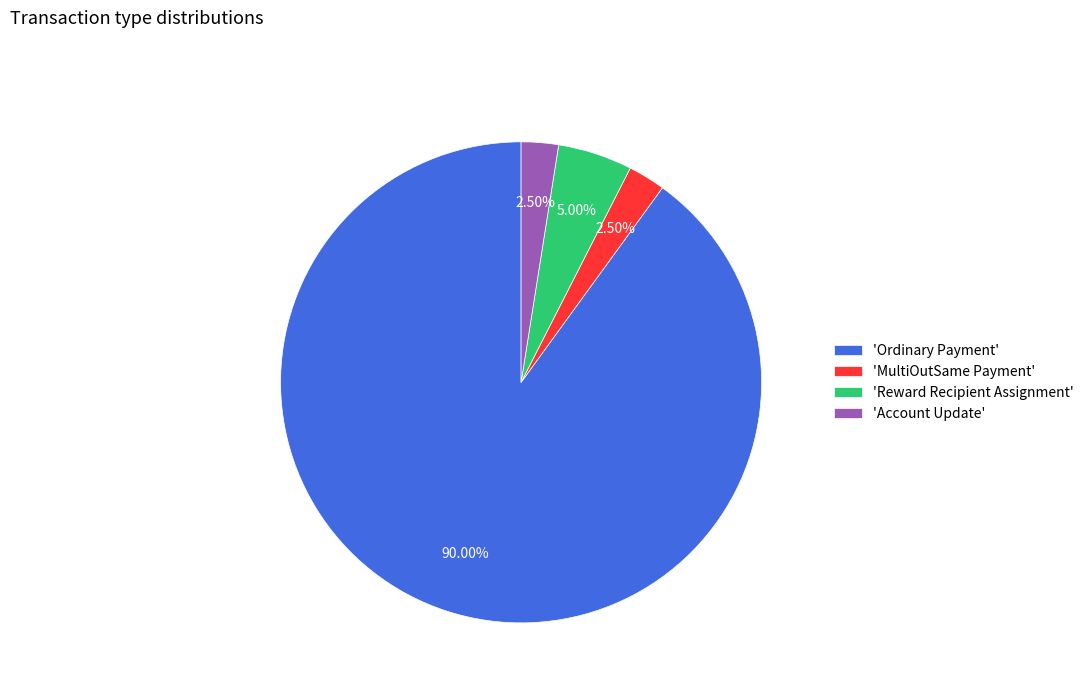

What is the largest slice in the pie chart?

'Ordinary Payment'